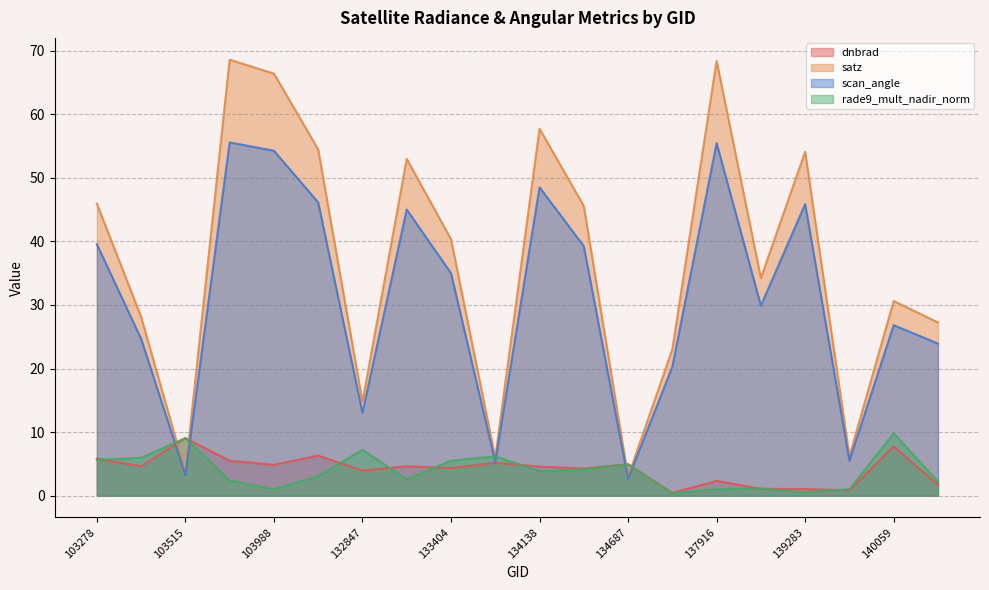

Where is satz nearest to the value 35?

138492